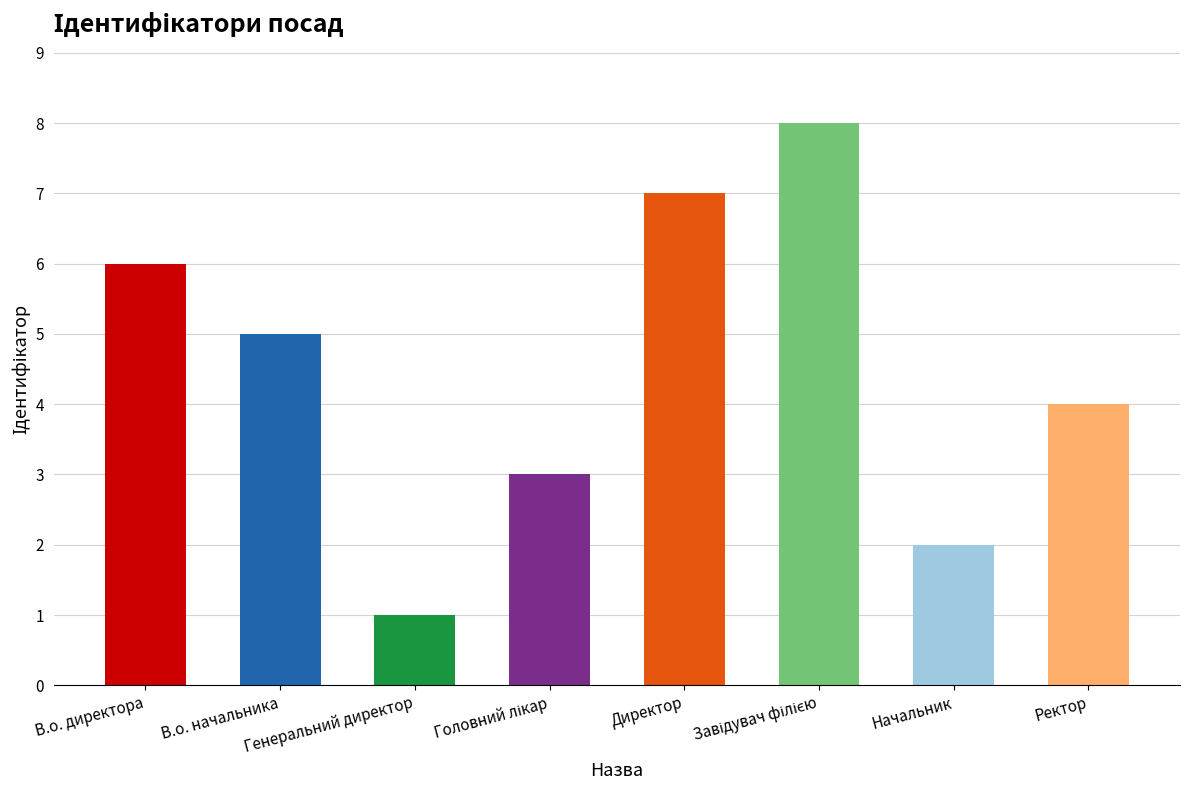

Read the value at Начальник.

2